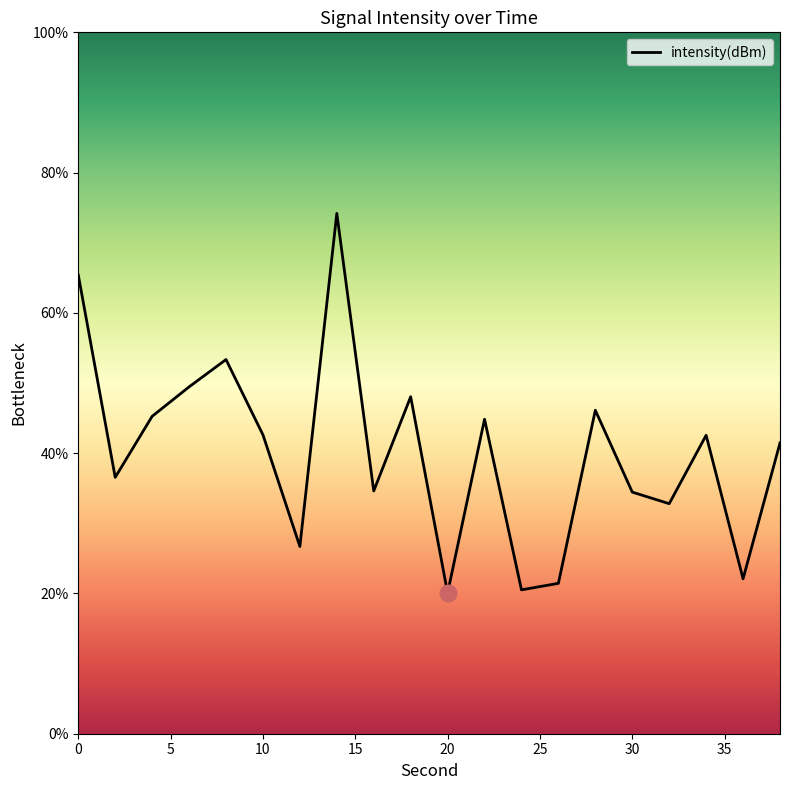

True or false: the data has more than 2 interior local peaks.

True